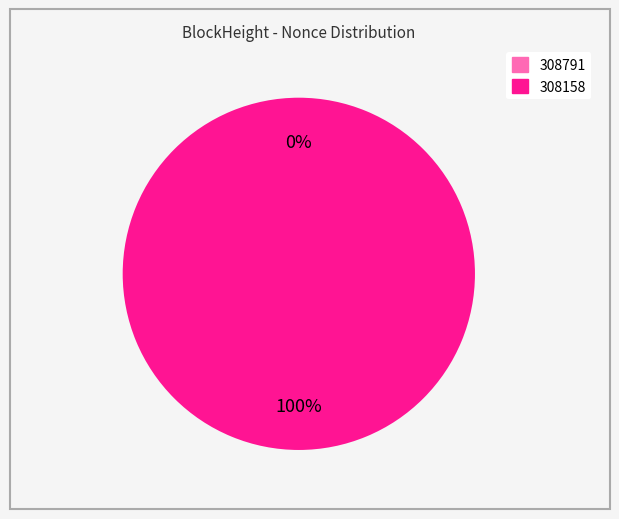

What is the change in value from 308791 to 308158?

+468